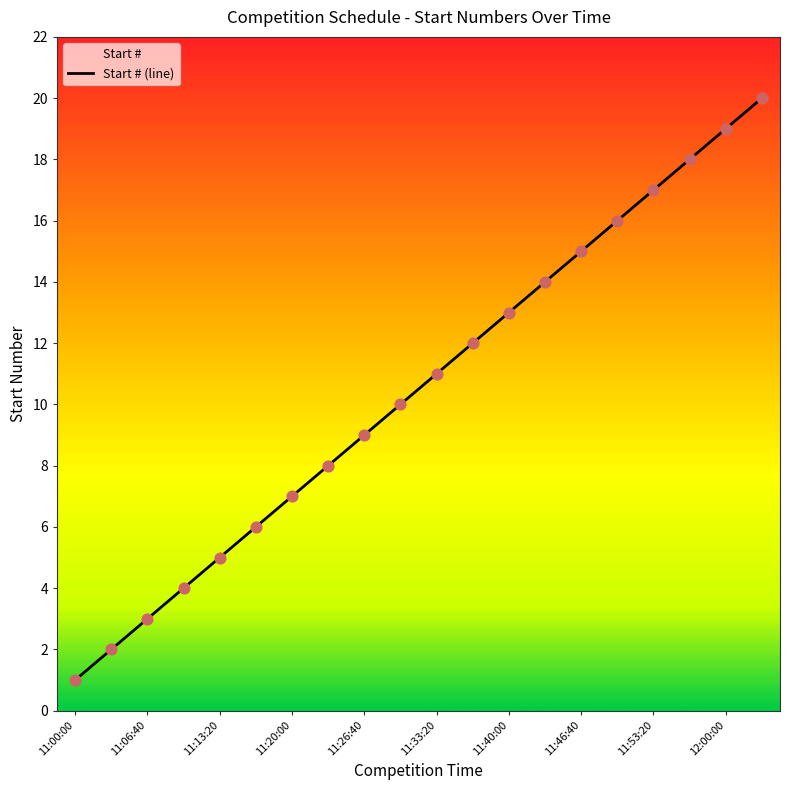

What is the ratio of the value at 11:33:20 to the value at 11:46:40?

0.7